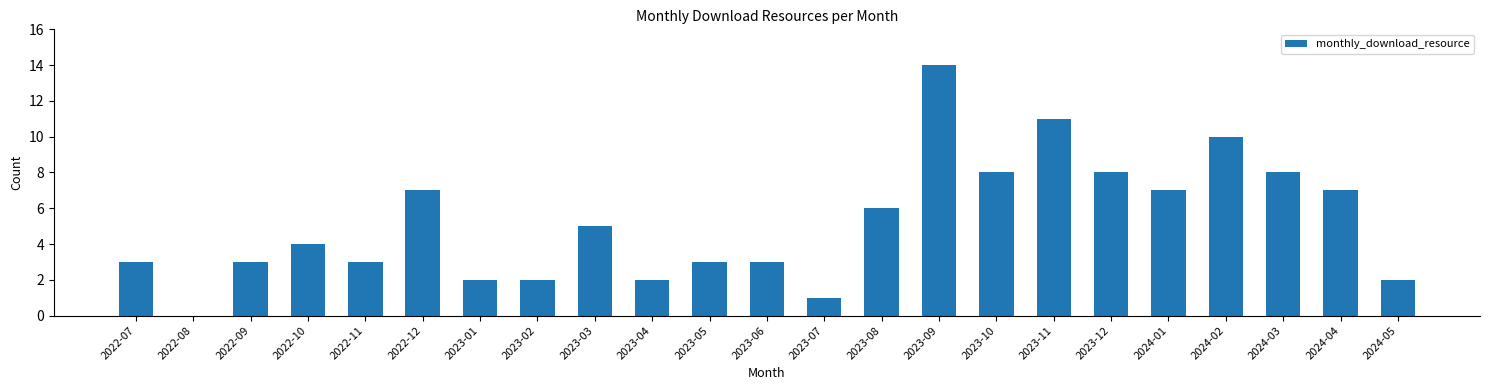

The value at 2024-03 is 5. True or false?

False